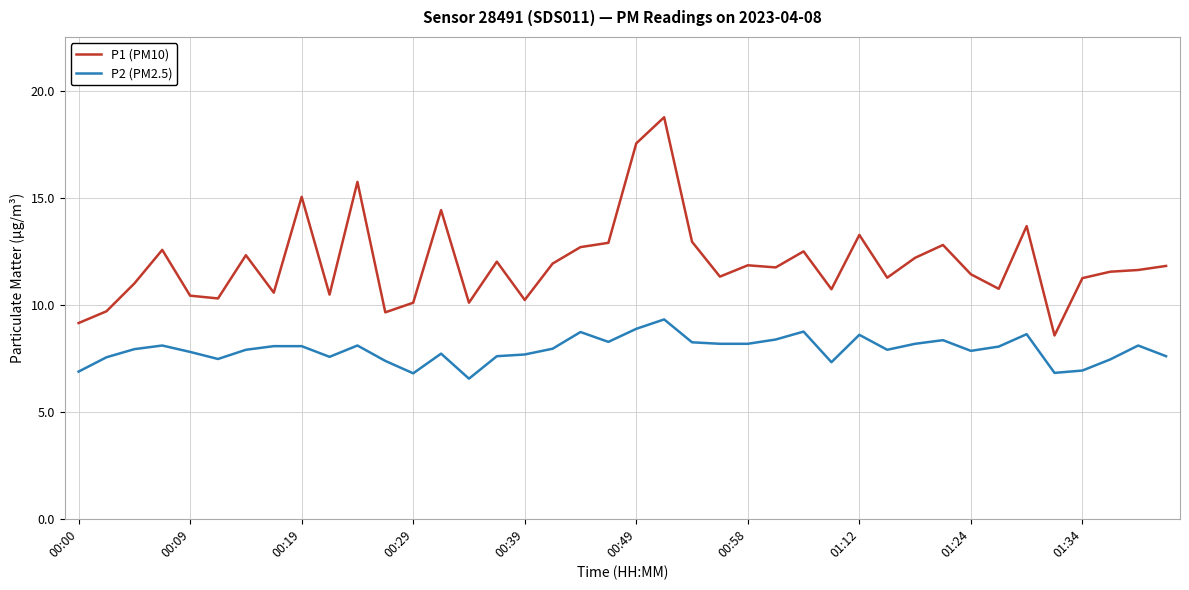

True or false: P2 (PM2.5) and P1 (PM10) intersect in this chart.

False